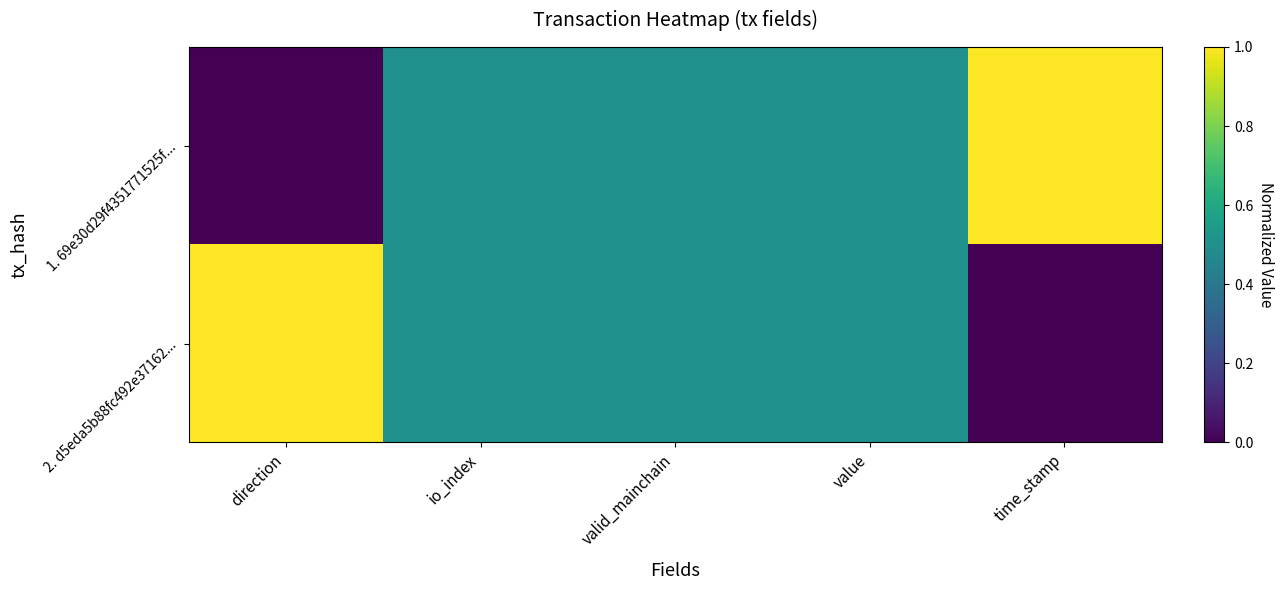

Between direction and time_stamp, which series saw the biggest shift?

1. 69e30d29f4351771525f...